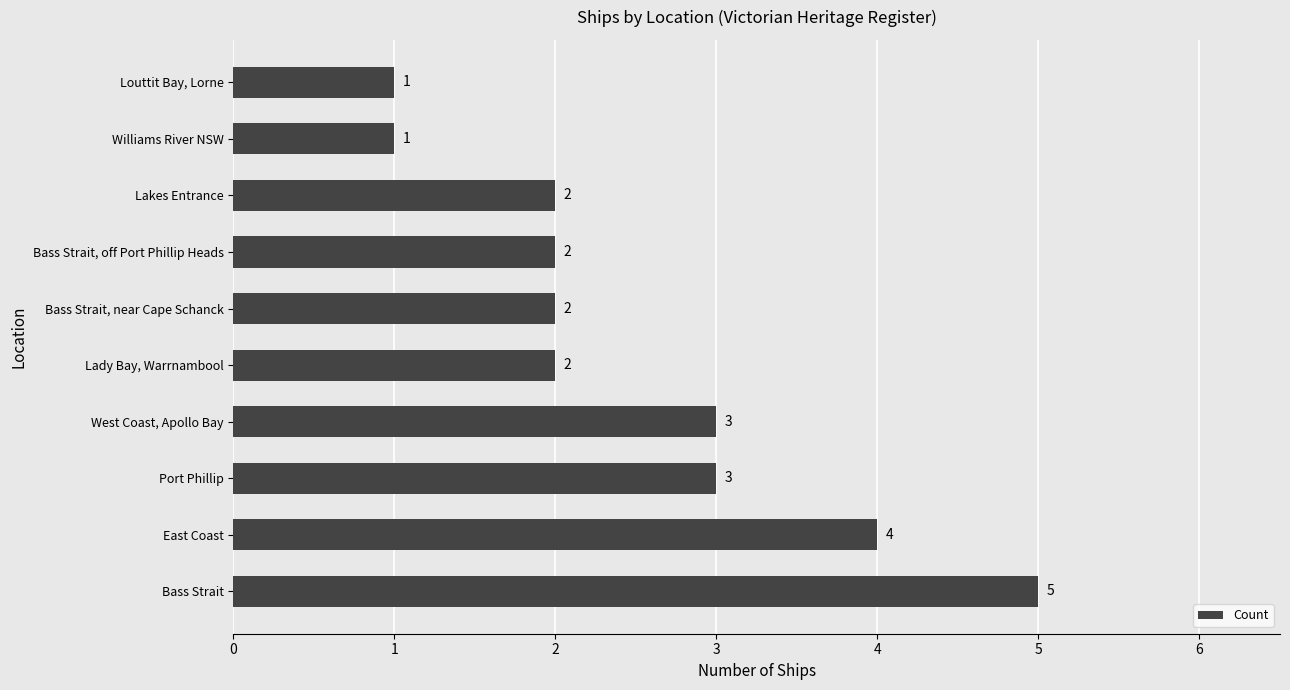

Reading top to bottom, list all the values displayed in this chart.

1	1	2	2	2	2	3	3	4	5